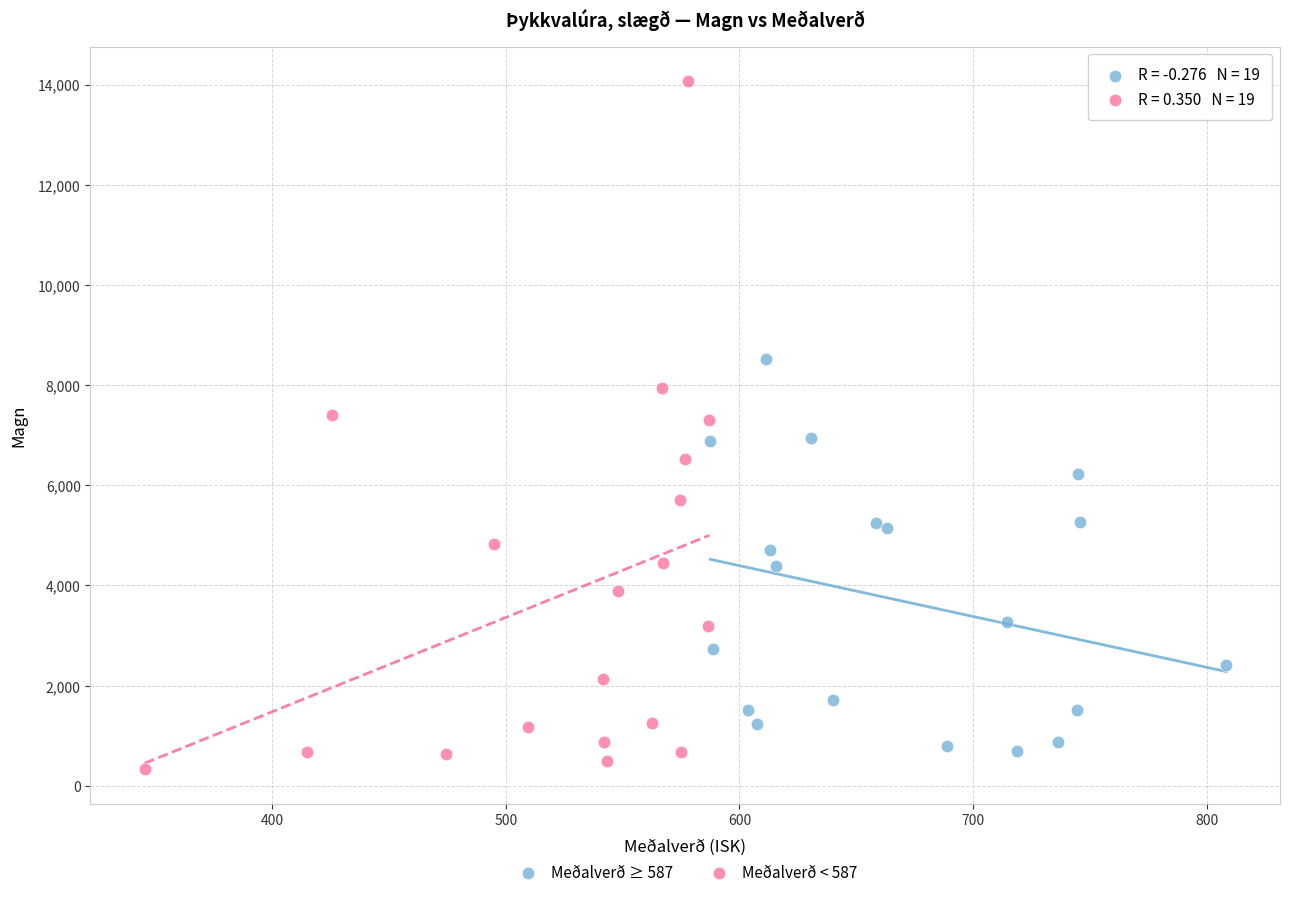

Which series contains the highest Y value?

Meðalverð < 587